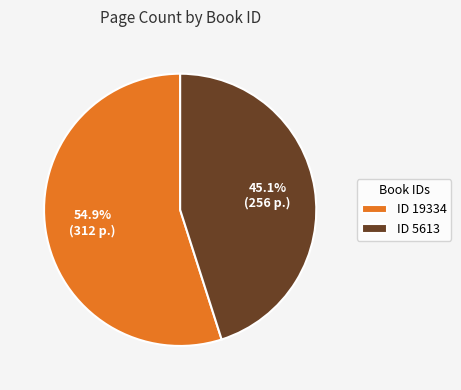

To the nearest percent, what is the average slice percentage?

50%